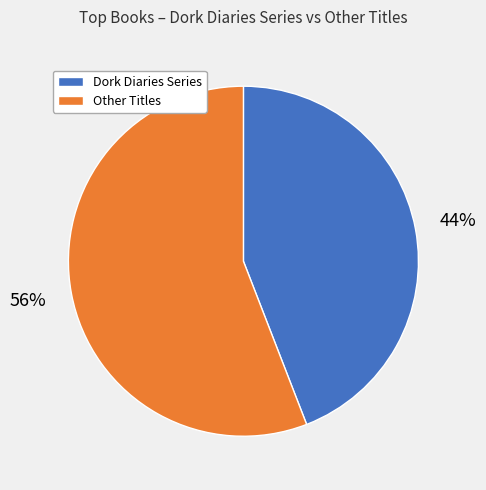

To the nearest percent, what is the difference between the largest and smallest slice percentages?

12%